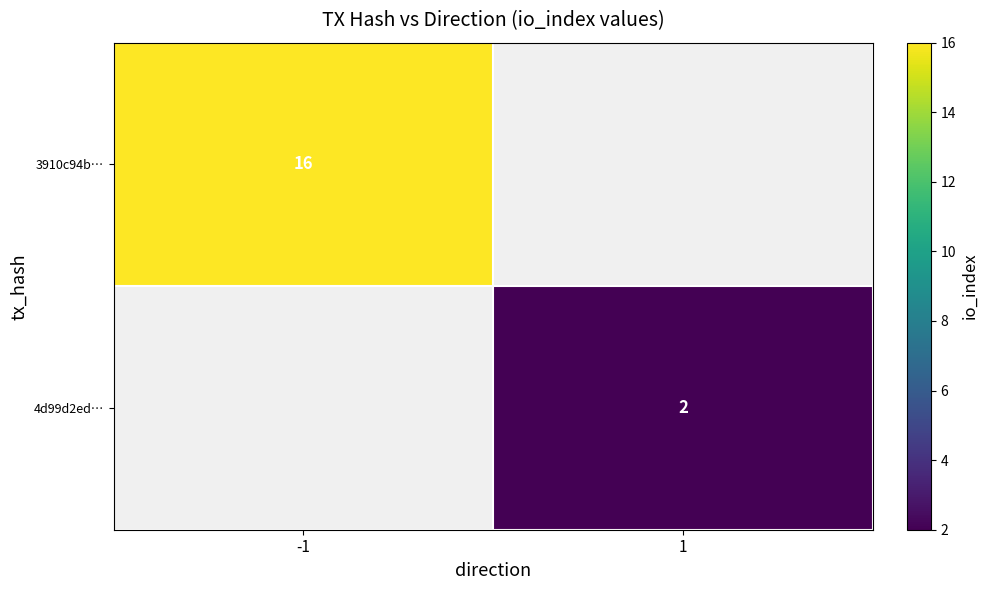

The value of 3910c94b… at -1 is 21. True or false?

False